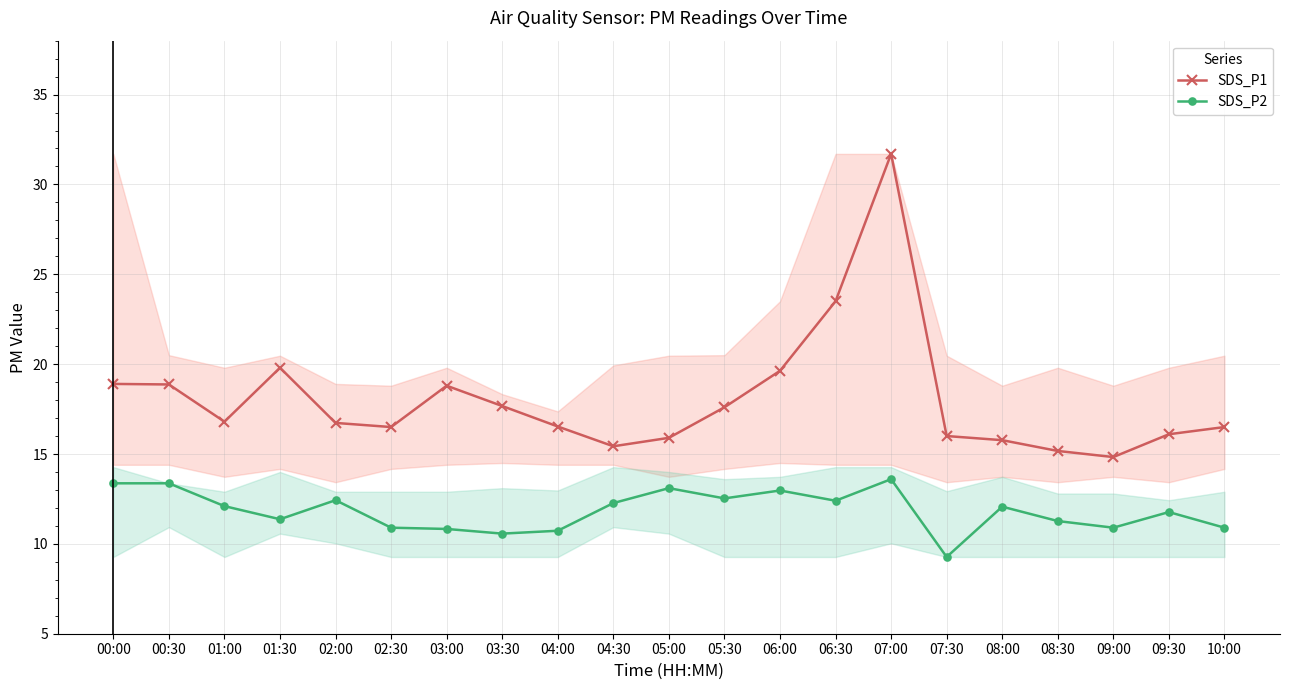

Reading left to right, transcribe all the data shown in this chart.

SDS_P1: 18.9	18.9	16.8	19.8	16.7	16.5	18.8	17.7	16.5	15.4	15.9	17.6	19.6	23.5	31.7	16.0	15.8	15.2	14.8	16.1	16.5
SDS_P2: 13.4	13.4	12.1	11.4	12.4	10.9	10.8	10.6	10.7	12.3	13.1	12.5	13.0	12.4	13.6	9.3	12.1	11.3	10.9	11.8	10.9